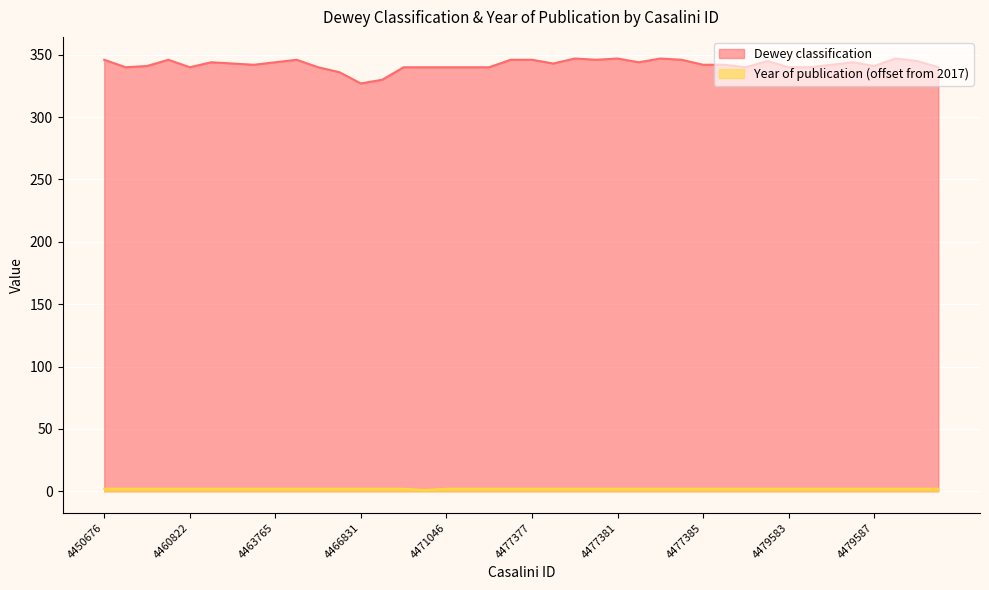

How many data points in Dewey classification are less than 342?

17